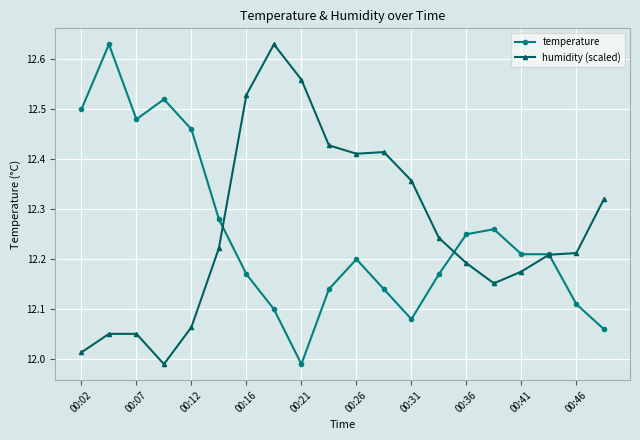

At how many categories does at least one series exceed 12?

20